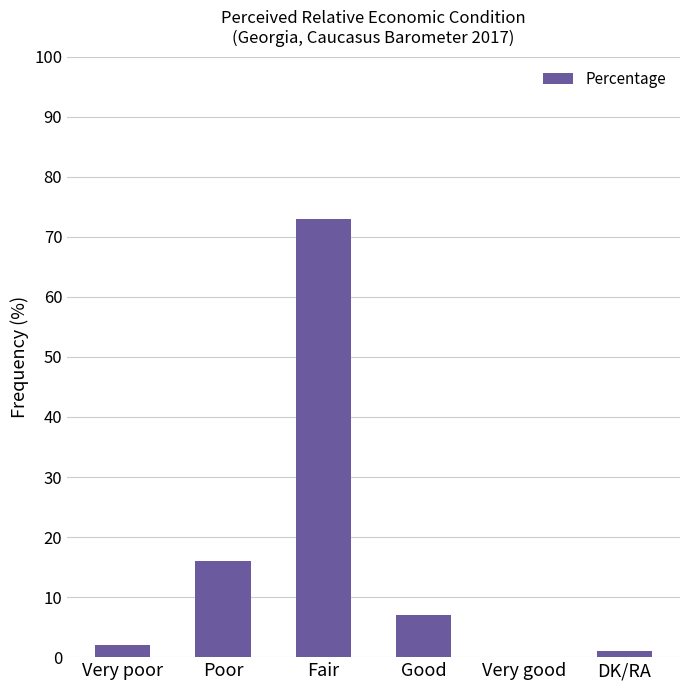

List the labels in order of value, largest first.

Fair, Poor, Good, Very poor, DK/RA, Very good